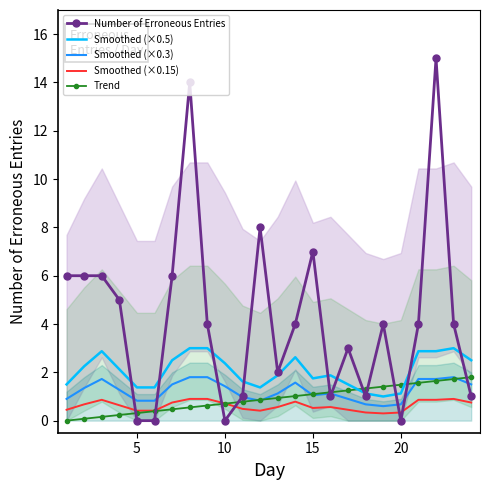

What is the highest value of the Number of Erroneous Entries series?

15.0